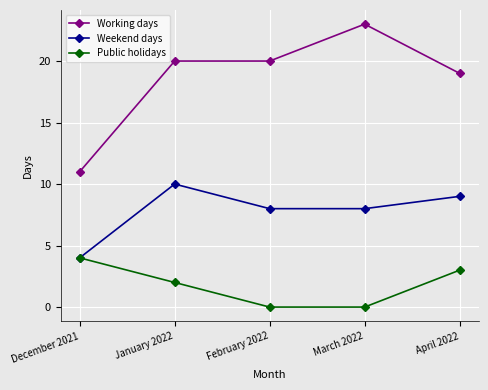

Is the value of Weekend days at January 2022 greater than the value of Working days at March 2022?

No